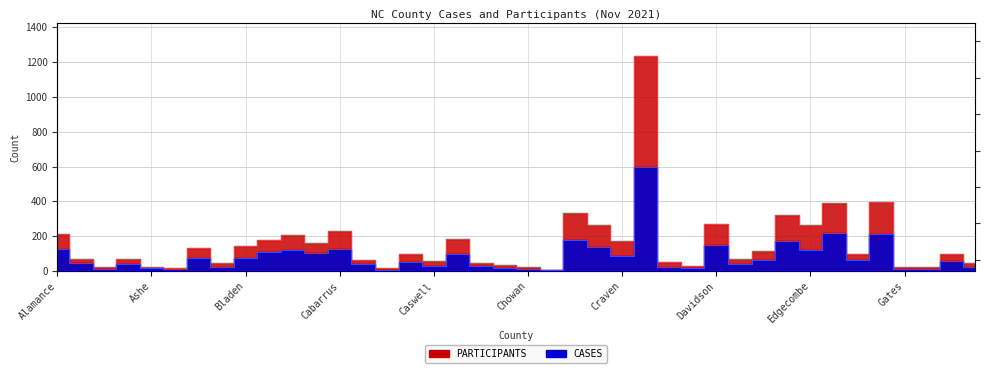

What is the minimum value shown in the chart?

5